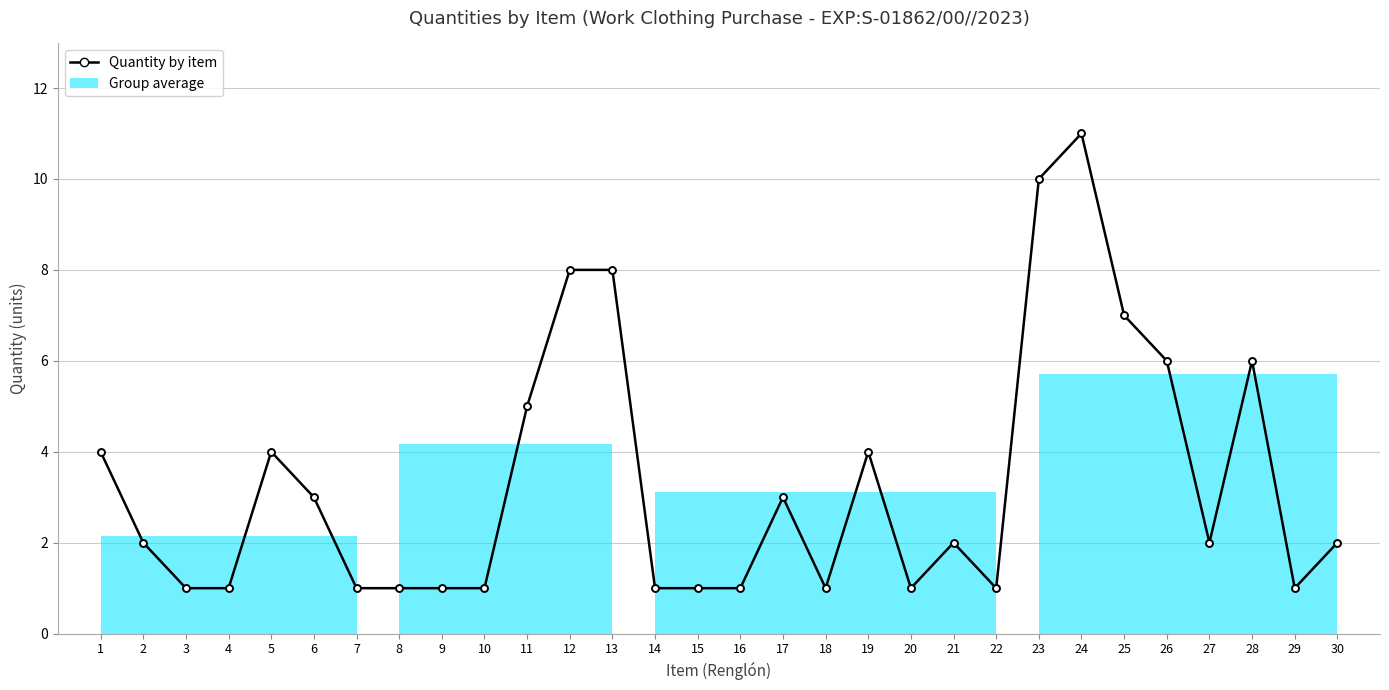

Reading left to right, extract all data points from this chart.

1=4	2=2	3=1	4=1	5=4	6=3	7=1	8=1	9=1	10=1	11=5	12=8	13=8	14=1	15=1	16=1	17=3	18=1	19=4	20=1	21=2	22=1	23=10	24=11	25=7	26=6	27=2	28=6	29=1	30=2